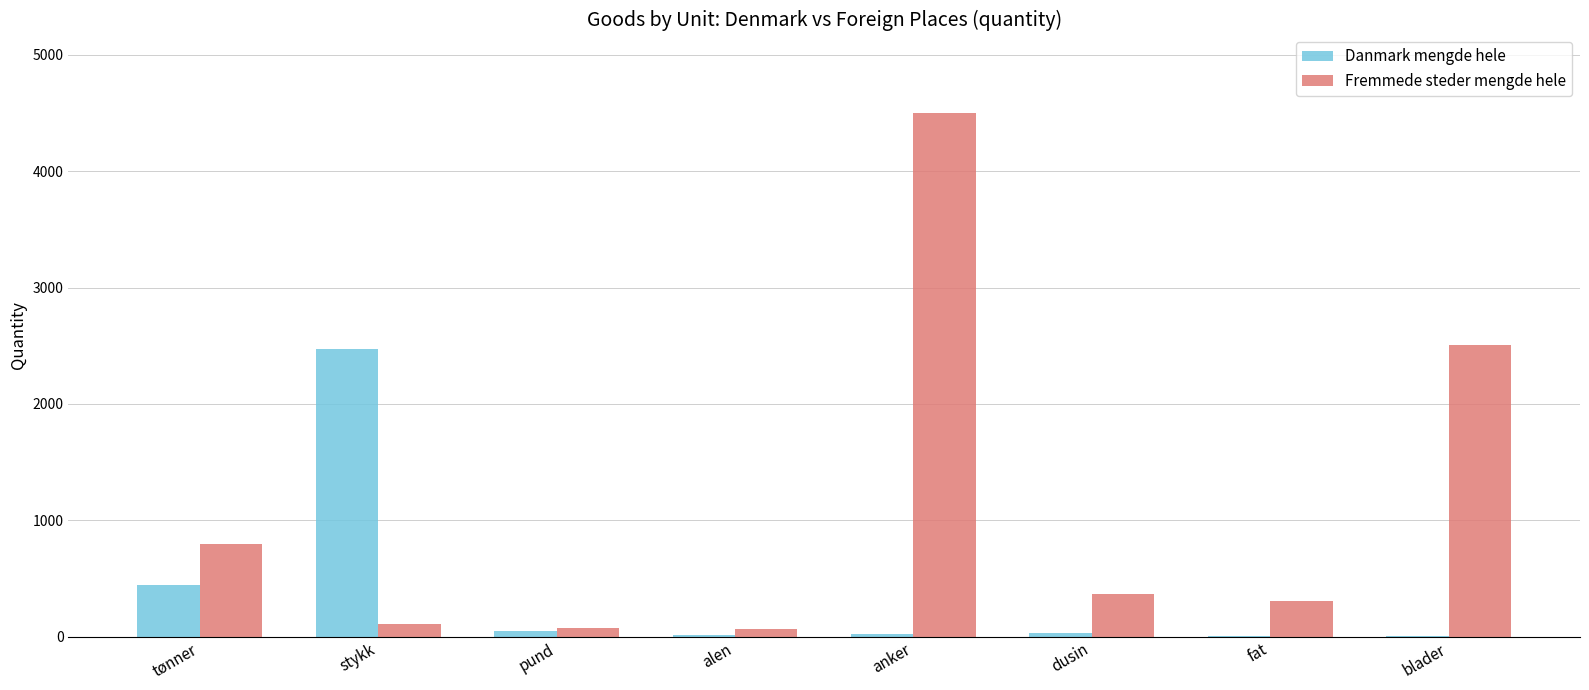

What is the sum of the Danmark mengde hele values at pund and fat?

49